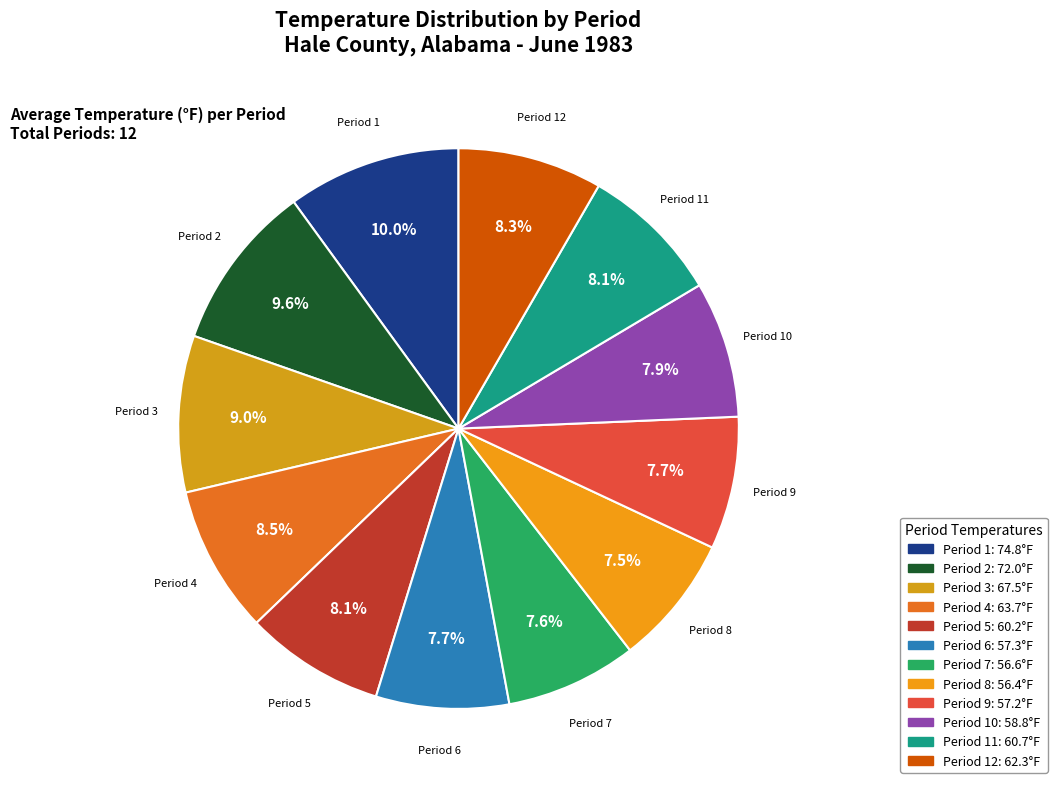

To the nearest percent, what is the average slice percentage?

8%